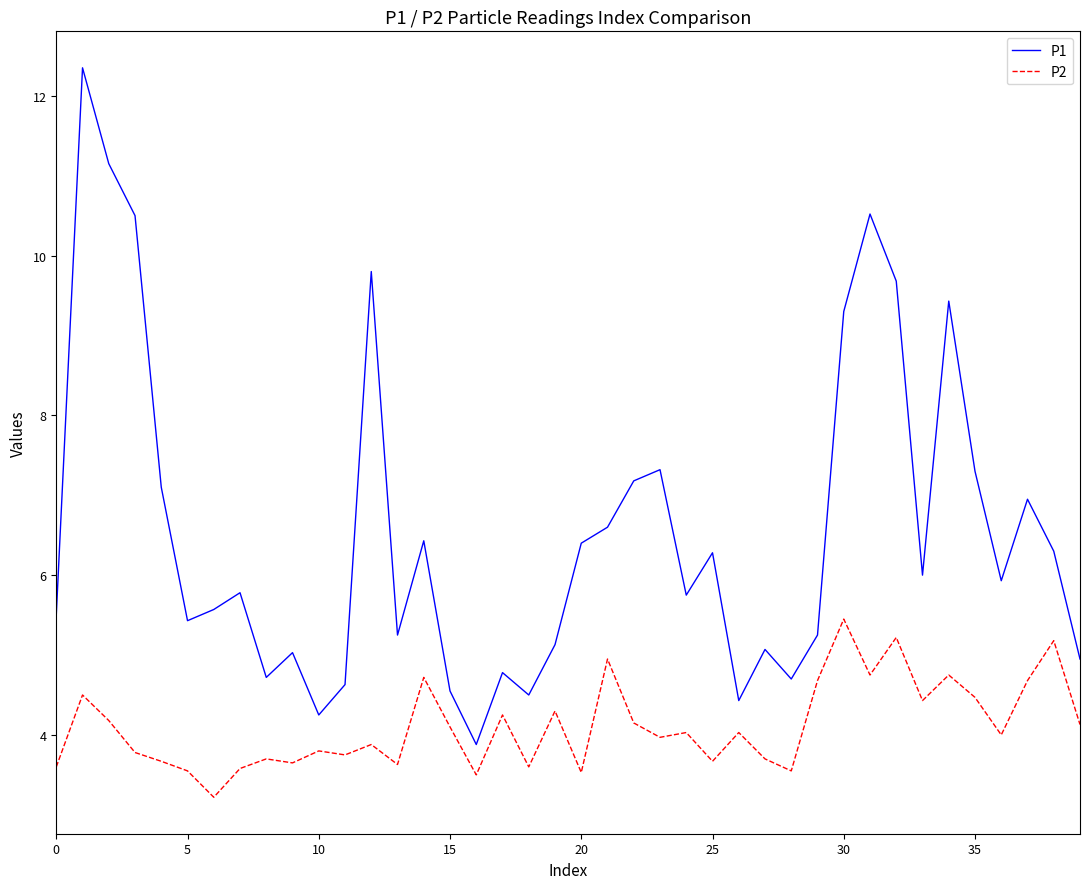

What is the sum of all P1 values?

261.7